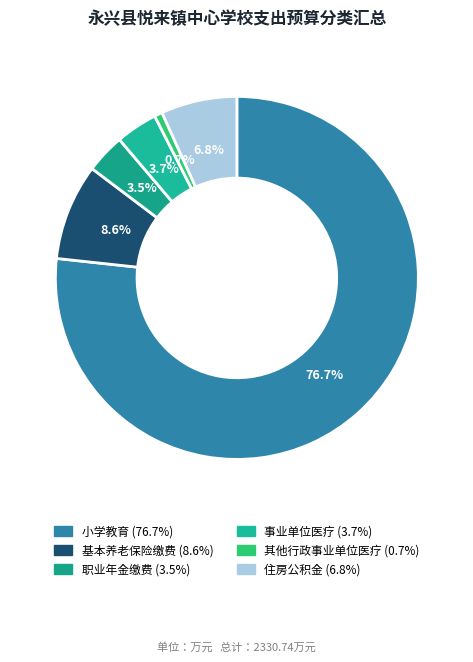

Is there any slice that represents more than half of the pie?

Yes